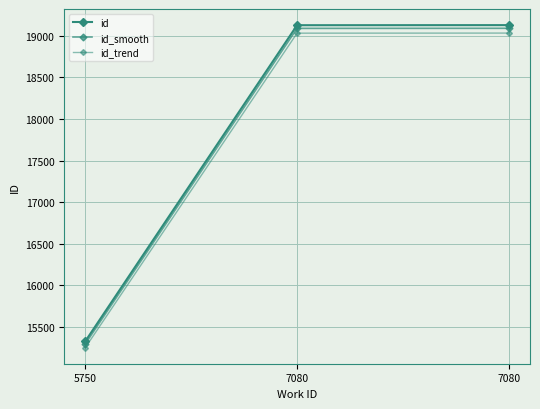

Is it true that id_smooth equals 15298.3 at 5750?

True